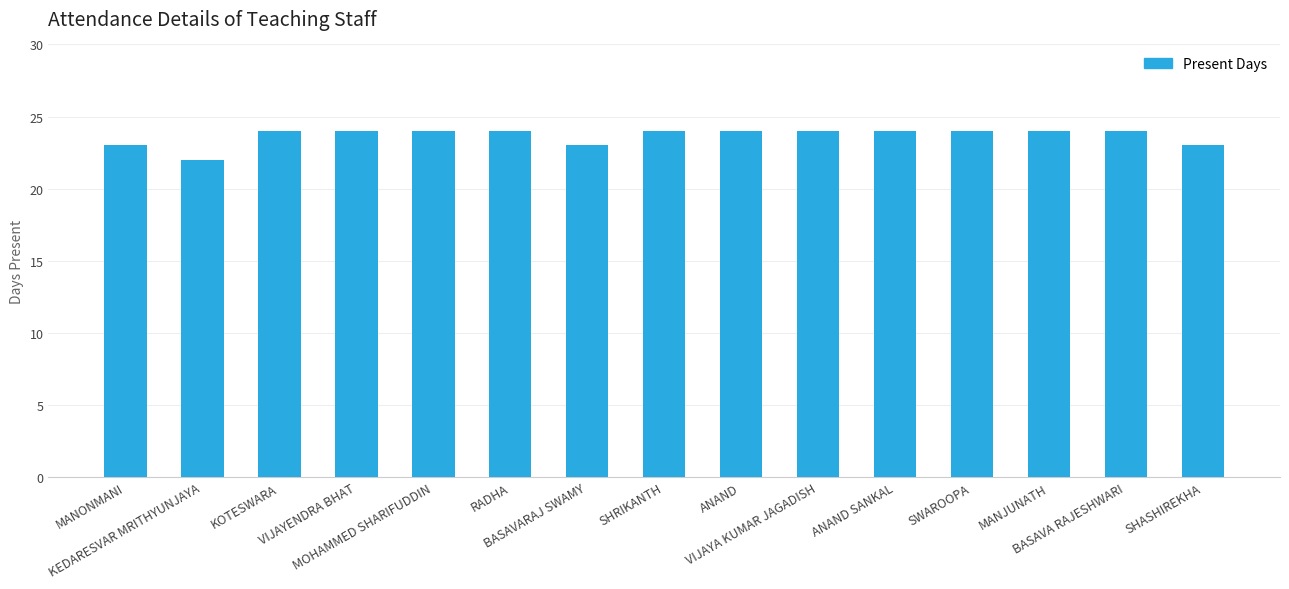

What is the maximum value shown in the chart?

24